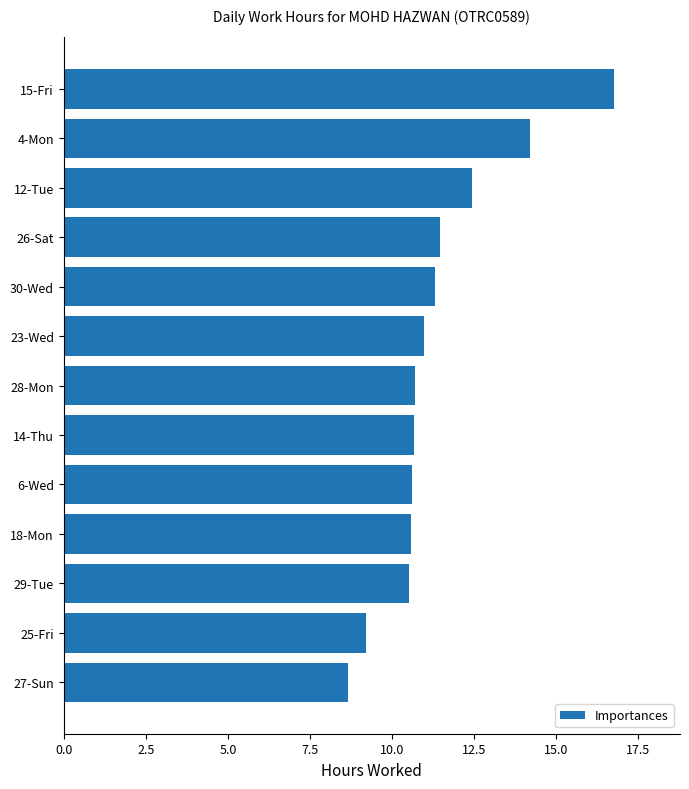

True or false: the data shows 3.3 at 6-Wed.

False